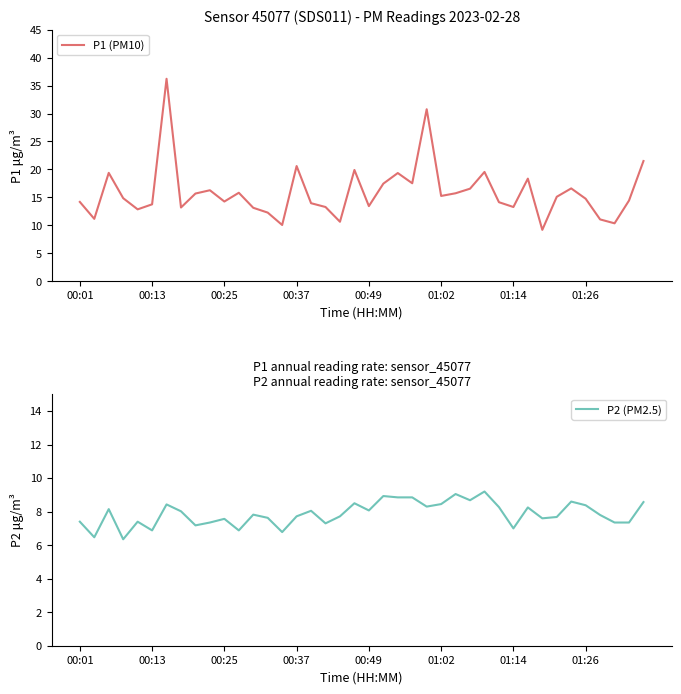

Which series has the largest total across all categories?

P1 (PM10)